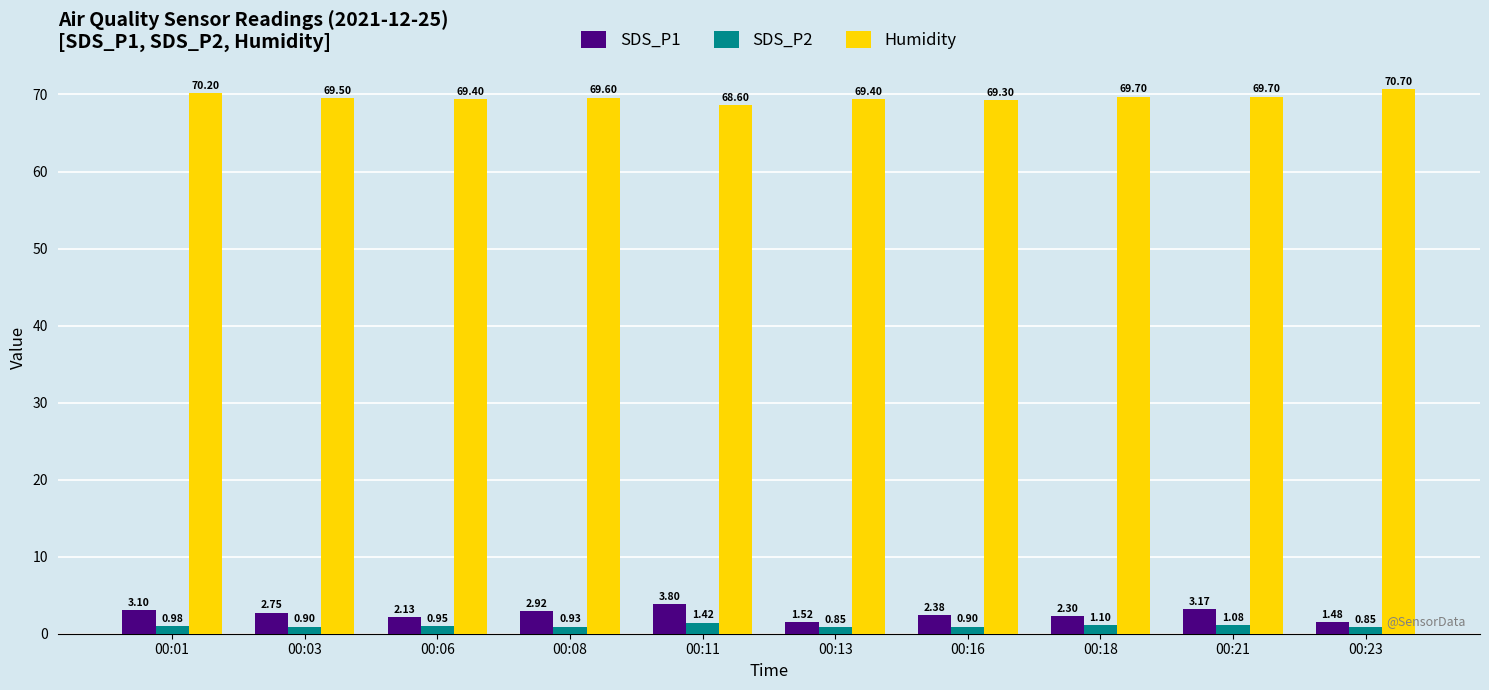

What is the difference between the maximum and minimum values in the SDS_P2 series?

0.6